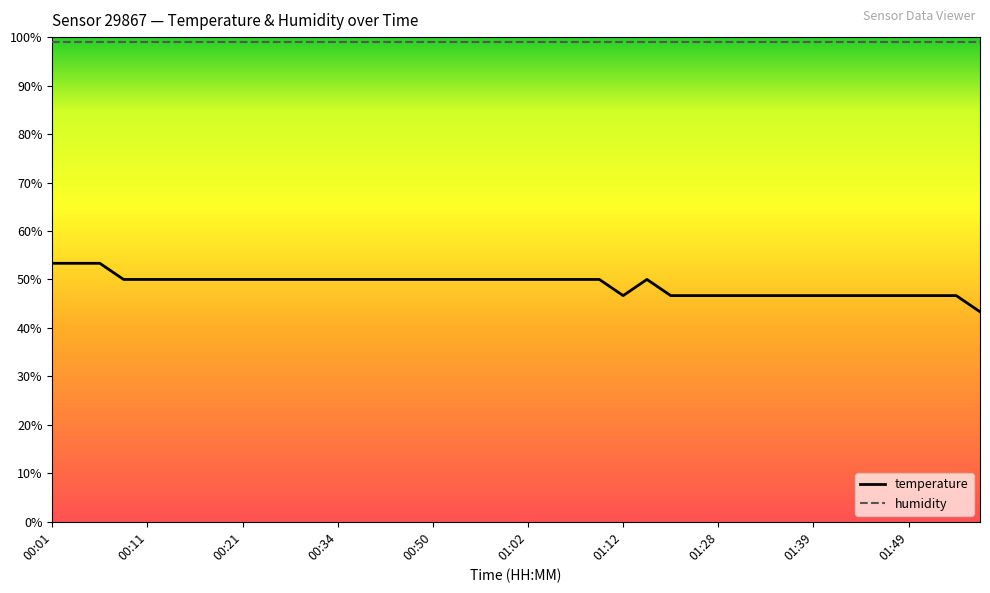

Reading left to right, extract all data points from this chart.

temperature: 53.3	53.3	53.3	50.0	50.0	50.0	50.0	50.0	50.0	50.0	50.0	50.0	50.0	50.0	50.0	50.0	50.0	50.0	50.0	50.0	50.0	50.0	50.0	50.0	46.7	50.0	46.7	46.7	46.7	46.7	46.7	46.7	46.7	46.7	46.7	46.7	46.7	46.7	46.7	43.3
humidity: 99.0	99.0	99.0	99.0	99.0	99.0	99.0	99.0	99.0	99.0	99.0	99.0	99.0	99.0	99.0	99.0	99.0	99.0	99.0	99.0	99.0	99.0	99.0	99.0	99.0	99.0	99.0	99.0	99.0	99.0	99.0	99.0	99.0	99.0	99.0	99.0	99.0	99.0	99.0	99.0